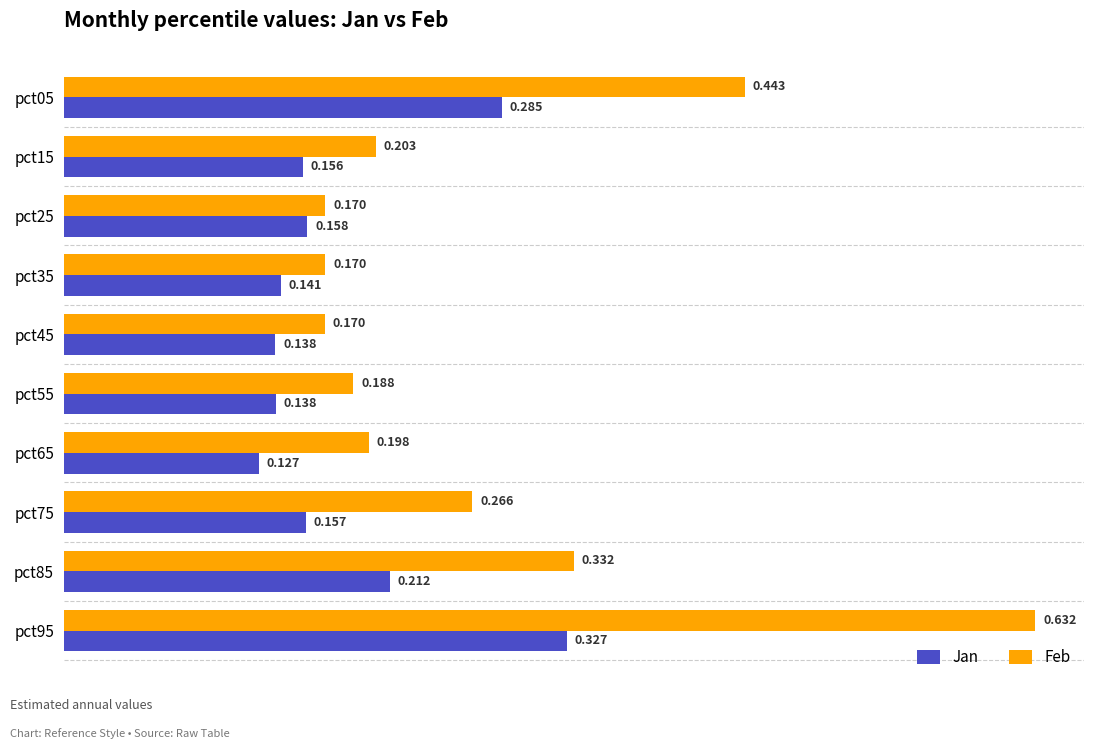

List the series in order of their overall mean, highest first.

Feb, Jan